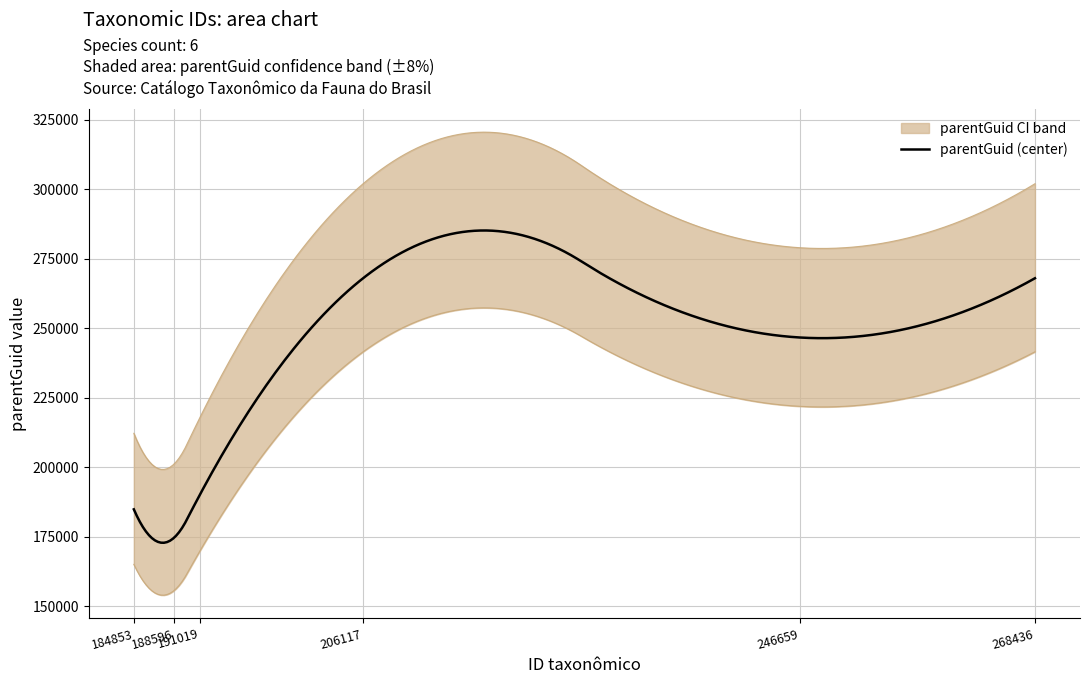

What is the minimum value for parentGuid (center)?

172802.7